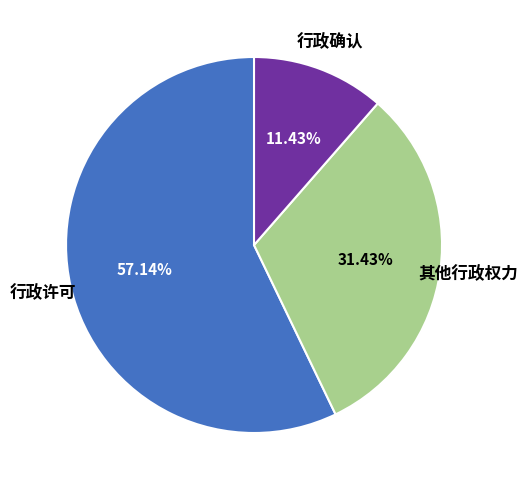

How much of the chart is everything except 行政许可?

42.9%